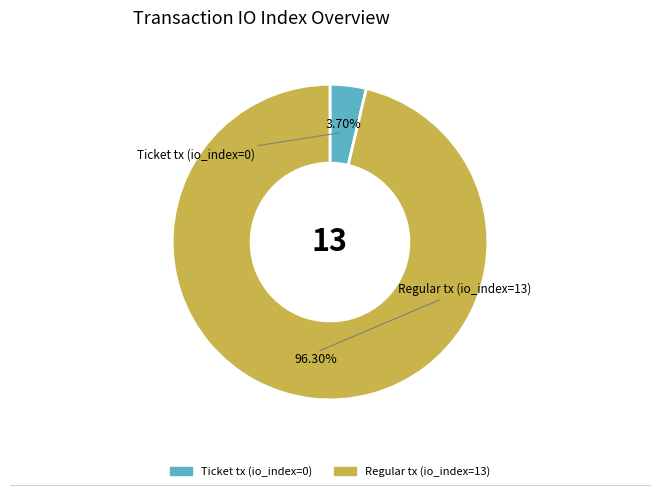

Does Ticket tx (io_index=0) account for over 50% of the chart?

No